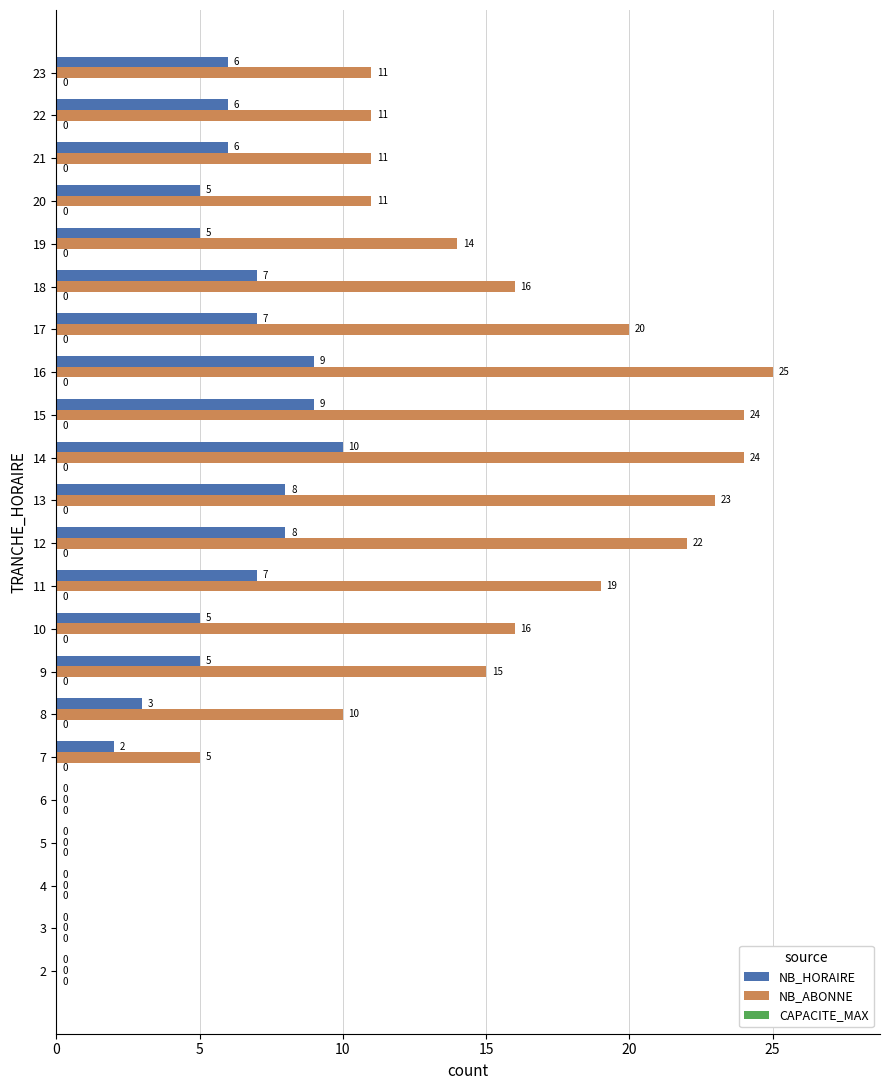

What value does the NB_ABONNE series have at 10?

16